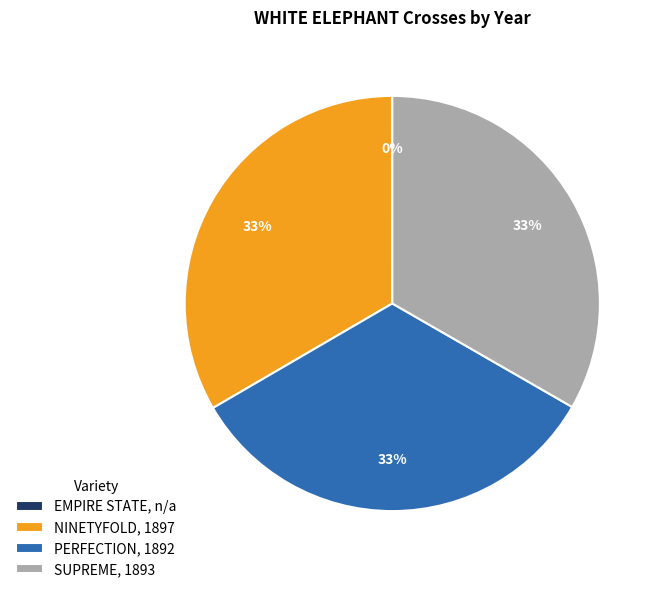

Combined, do PERFECTION, 1892 and NINETYFOLD, 1897 account for over 50%?

Yes